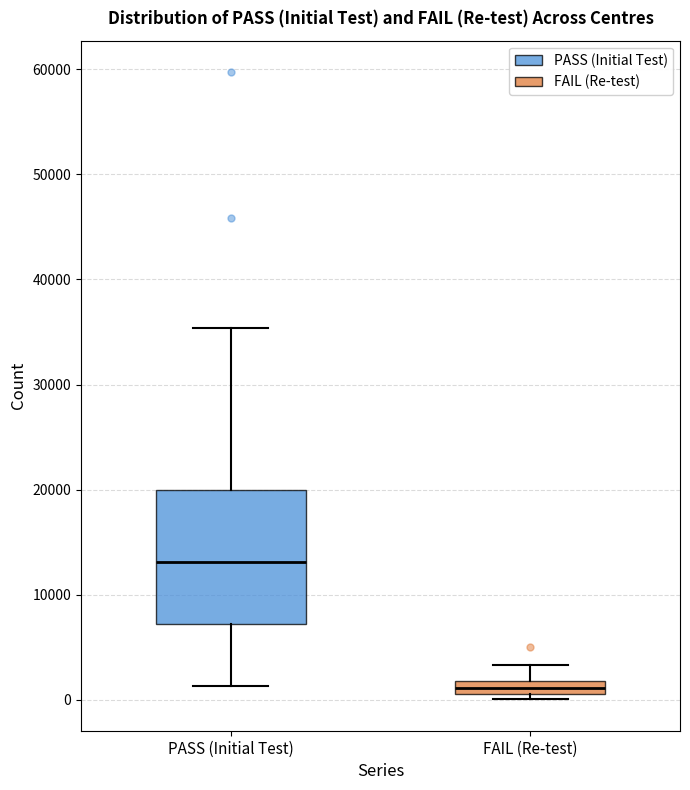

Where does the upper whisker of the box for PASS (Initial Test) end on the y-axis? The values are not printed on the chart, so give them approximately, as read against the axis.

35000